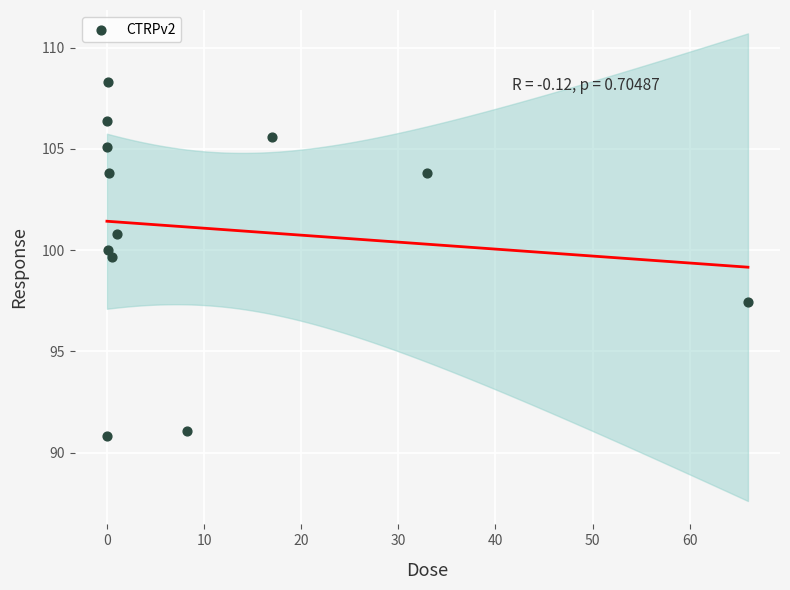

What Y value in the scatter plot is closest to 99?

99.7